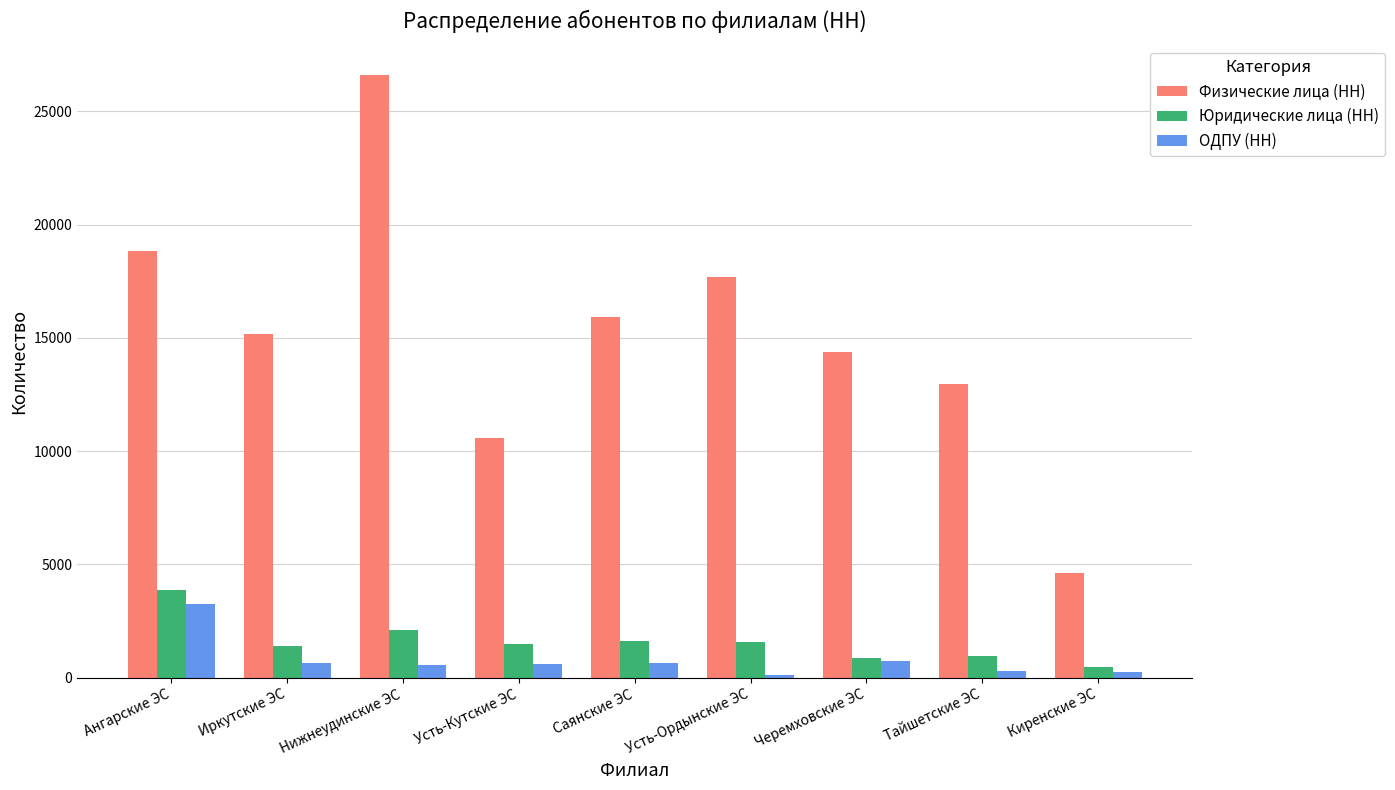

What is the label of the 4th bar from the left?

Усть-Кутские ЭС